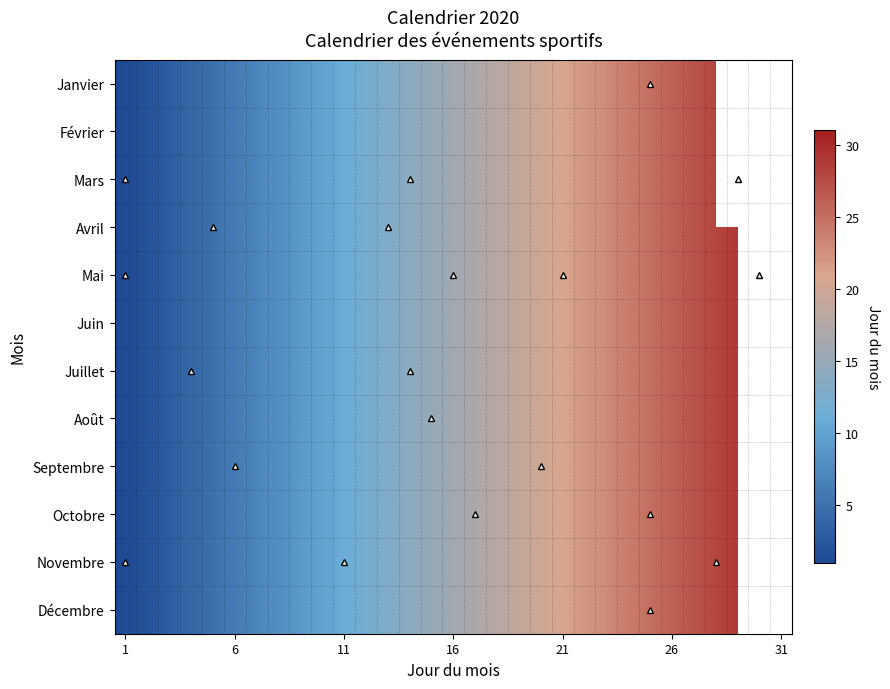

How many values in the Août series exceed 16?

15